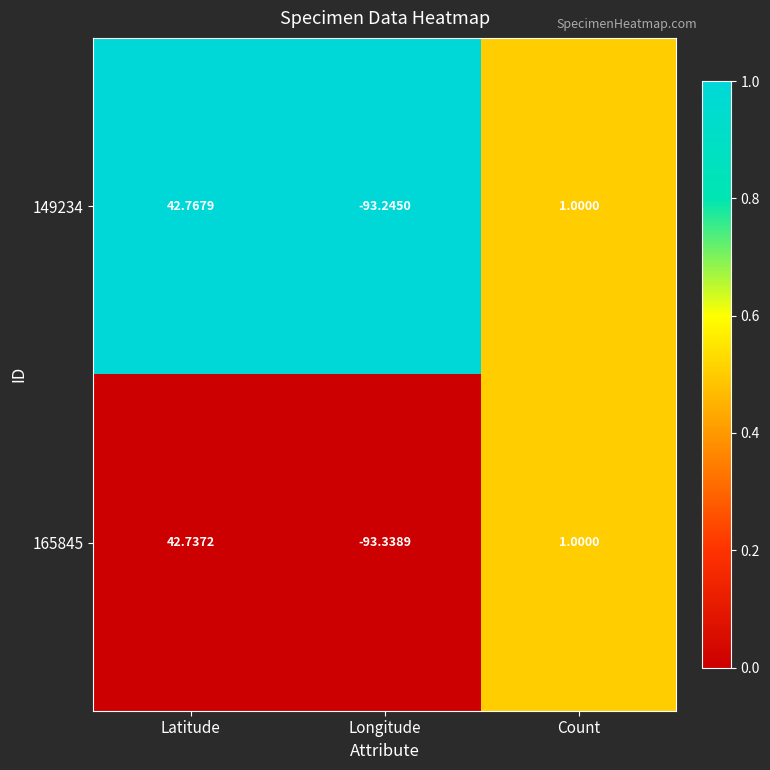

How many positive values does the 165845 series have?

2